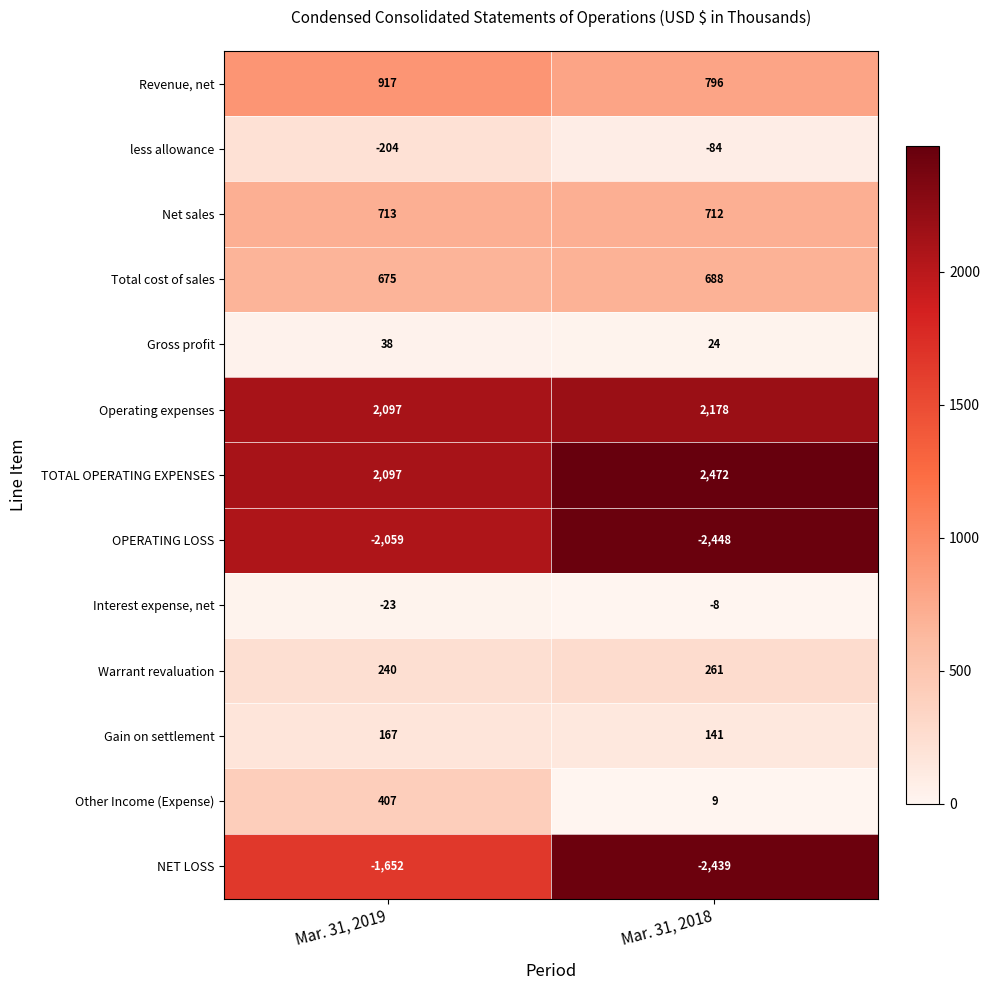

Which label corresponds to the smallest value in the chart?

Mar. 31, 2018